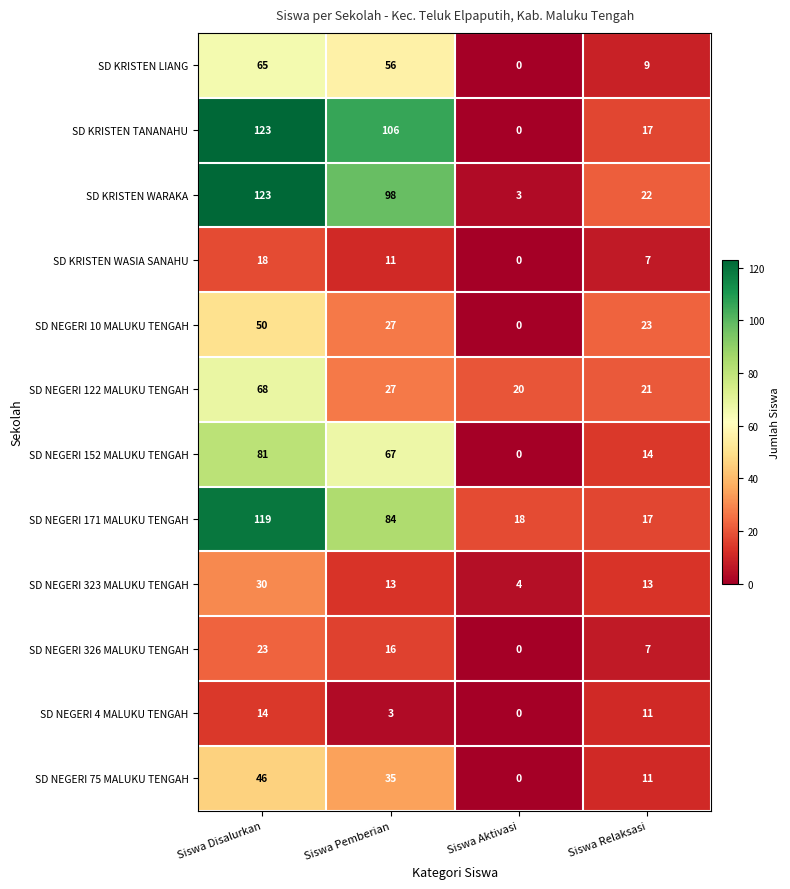

Count the SD KRISTEN TANANAHU values in the range 17 to 123.

3